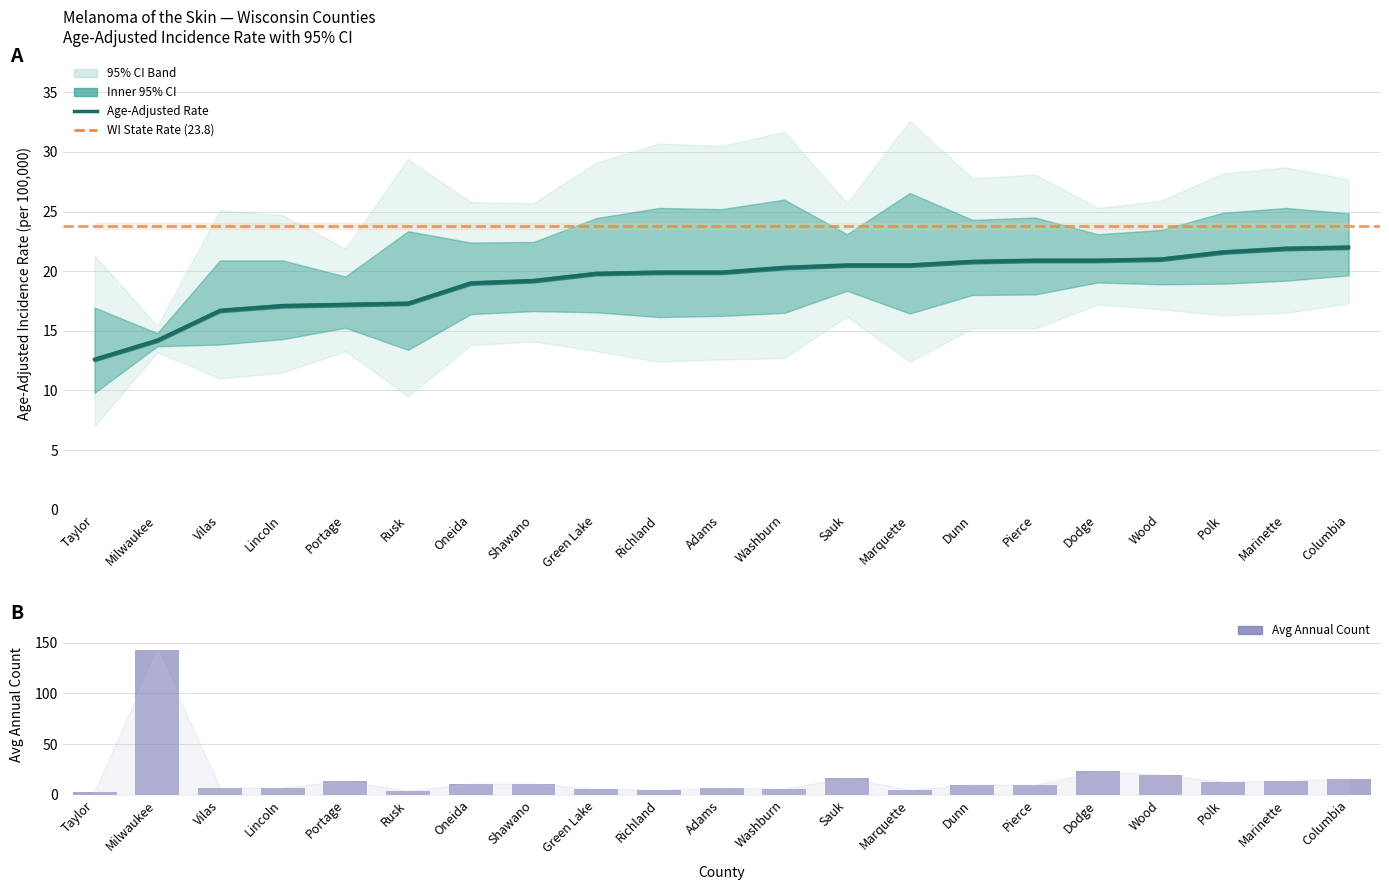

Are the bars horizontal?

No